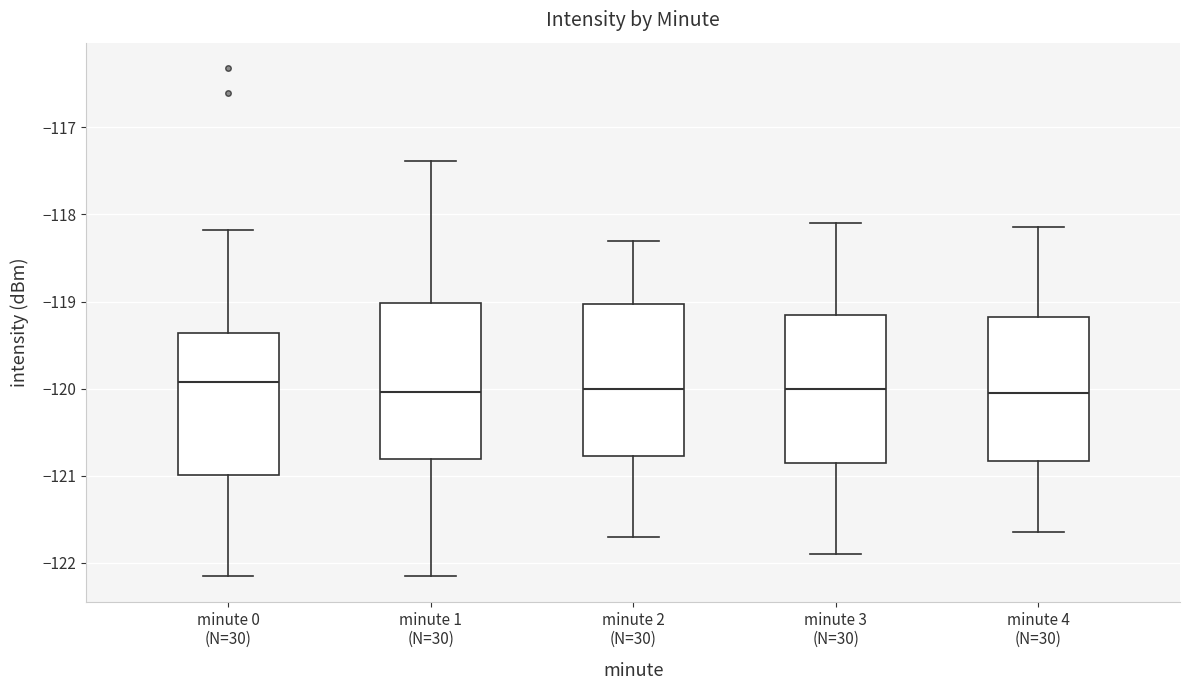

Where does the median line of the box for minute 2 (N=30) sit on the y-axis? The values are not printed on the chart, so give them approximately, as read against the axis.

-120.0